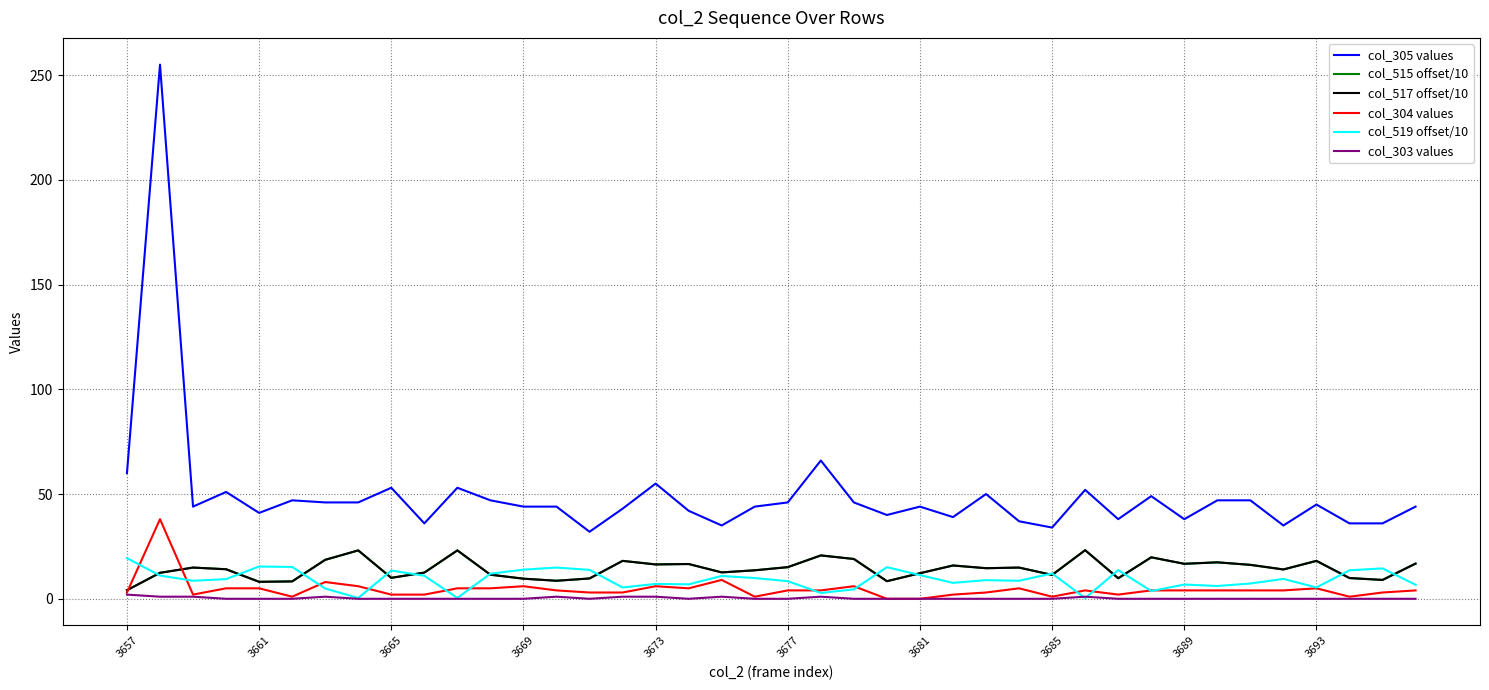

Which series has the widest spread of values?

col_305 values